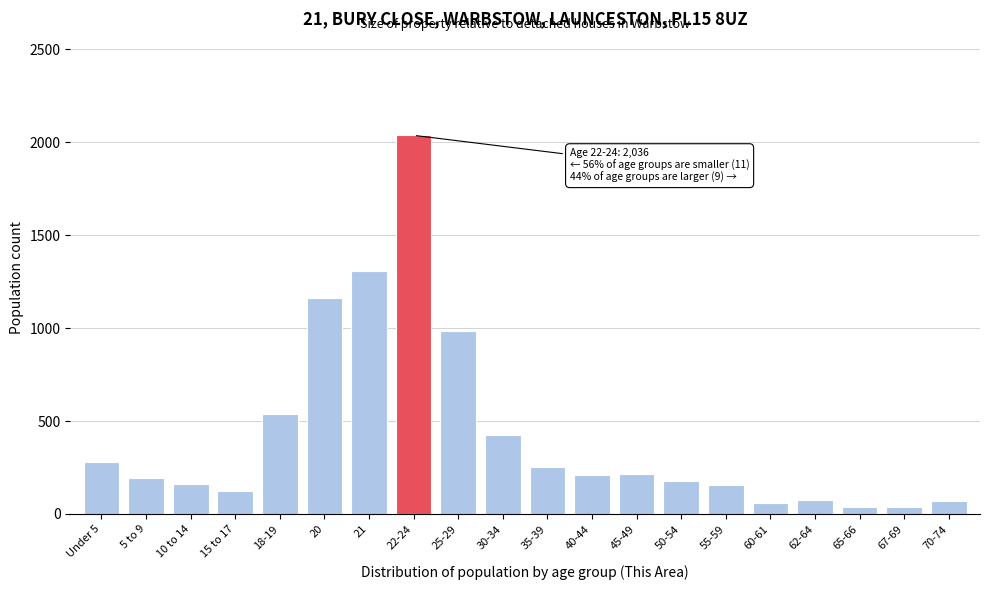

Is it true that the value at 60-61 is 61?

True